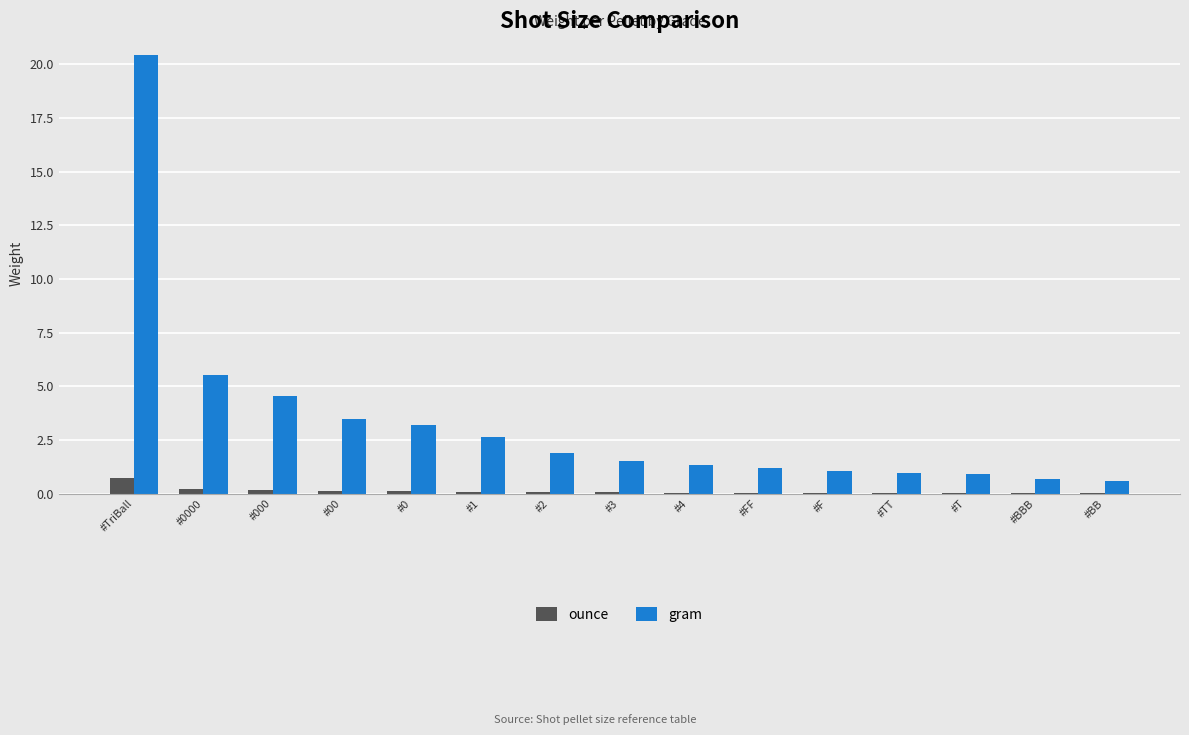

At which category does the chart reach its peak across all series?

#TriBall